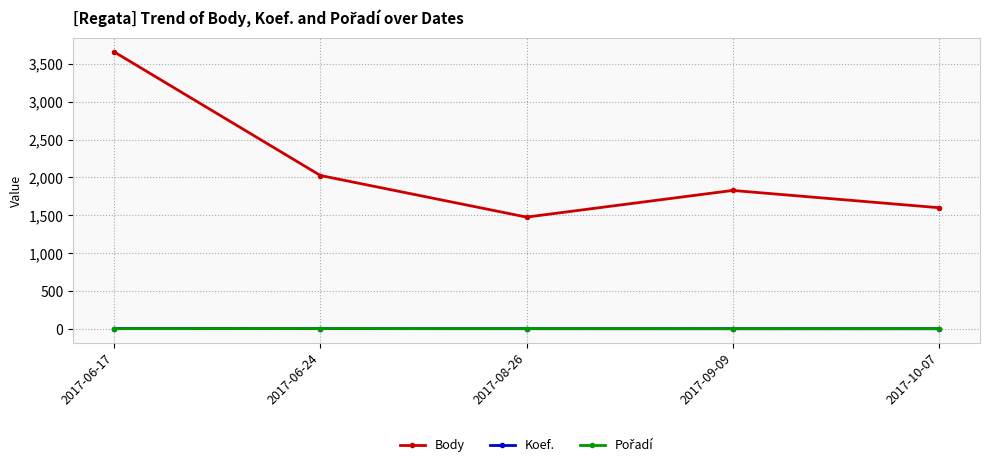

At which label does Body reach its minimum?

2017-08-26